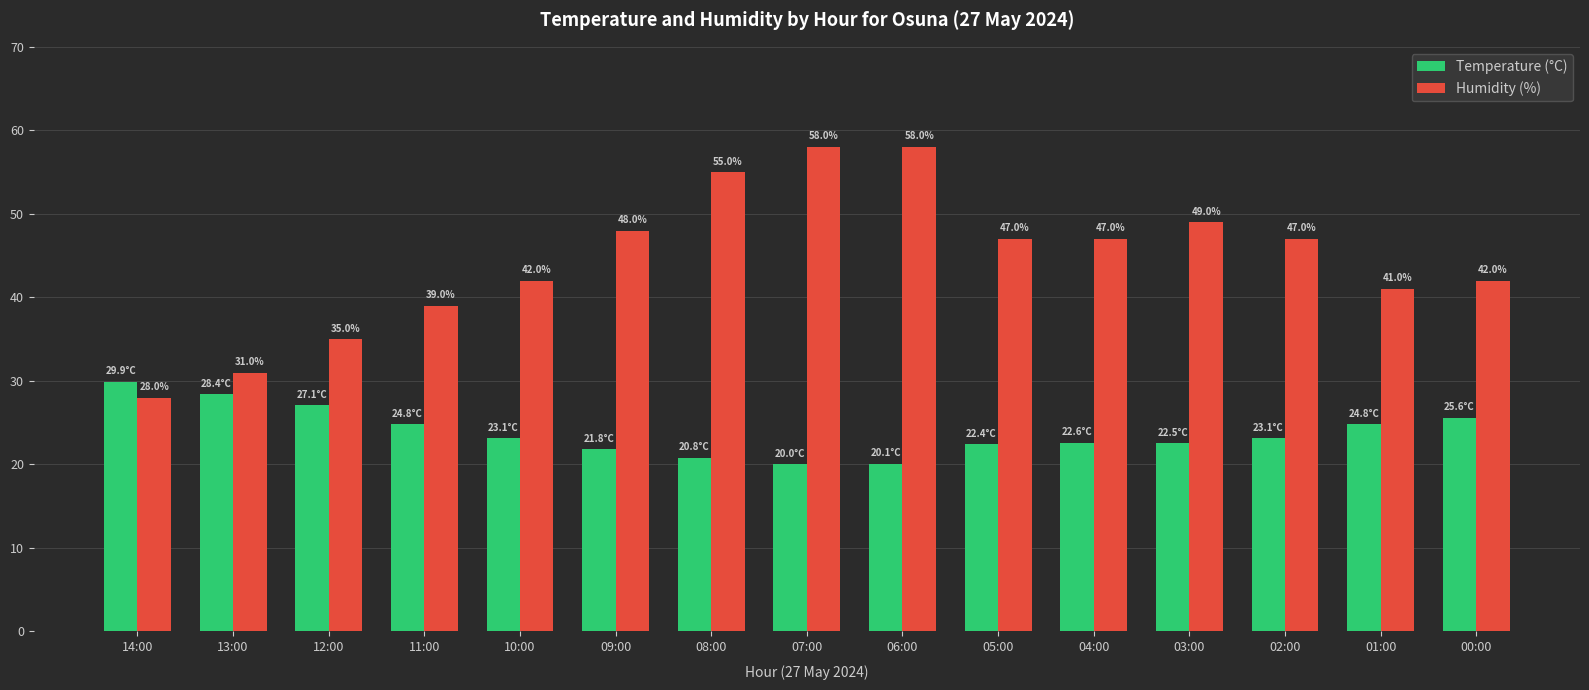

What is the maximum value shown in the chart?

58.0